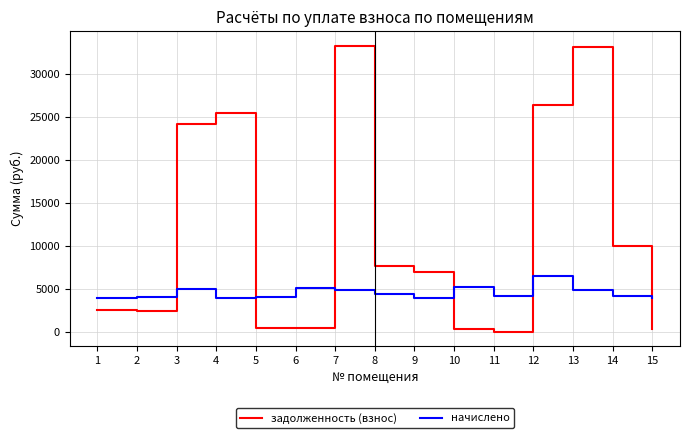

What is the greatest value displayed?

33245.2